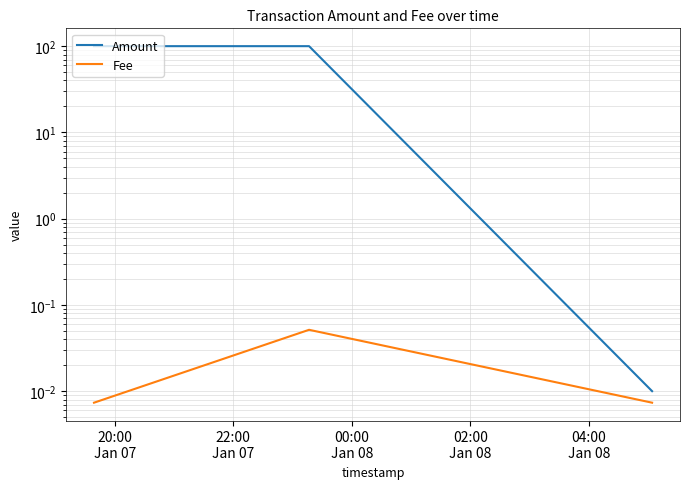

Reading left to right, transcribe all the data shown in this chart.

Amount: 100.0	100.0	0.0
Fee: 0.0	0.1	0.0